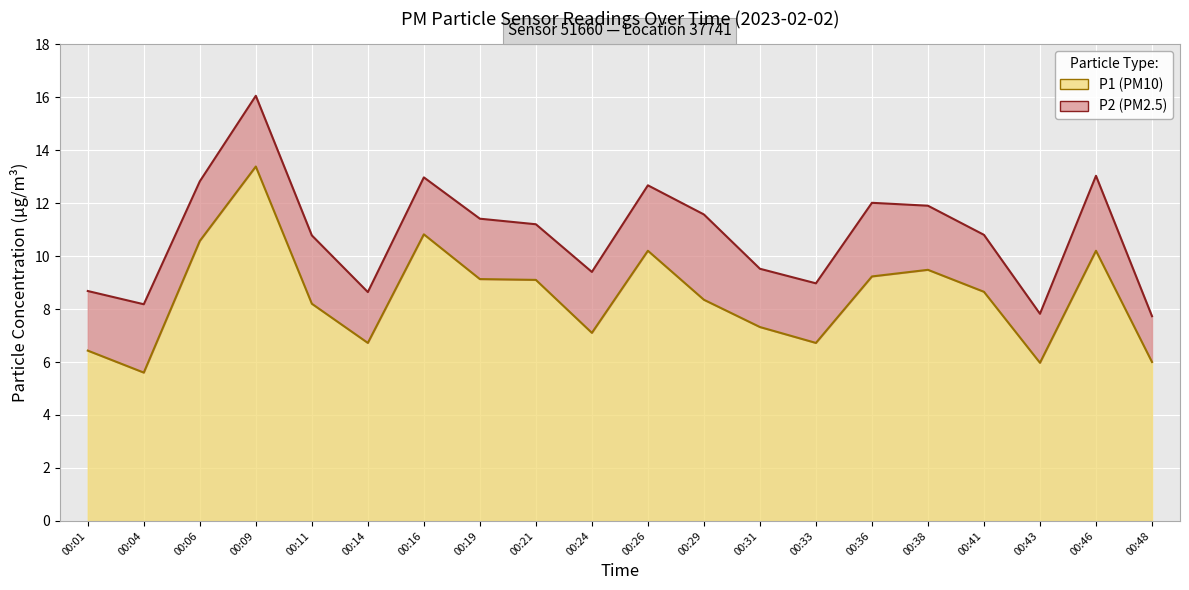

True or false: the data has more than 2 interior local peaks.

True